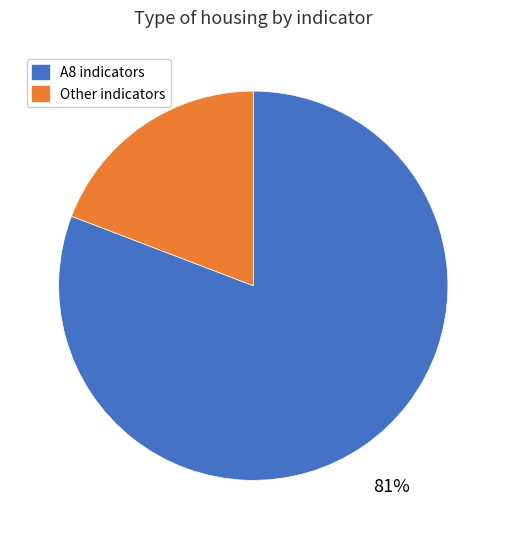

To the nearest percent, what is the difference between the largest and smallest slice percentages?

62%